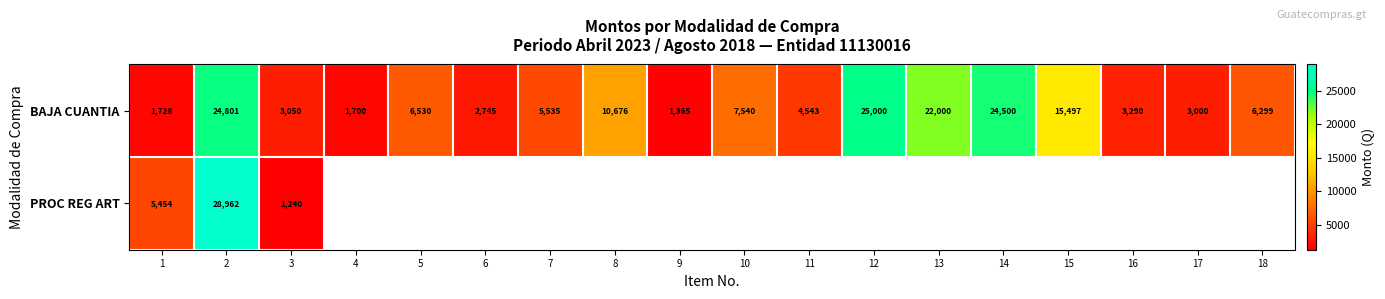

Which has a higher value, 6 or 8?

8